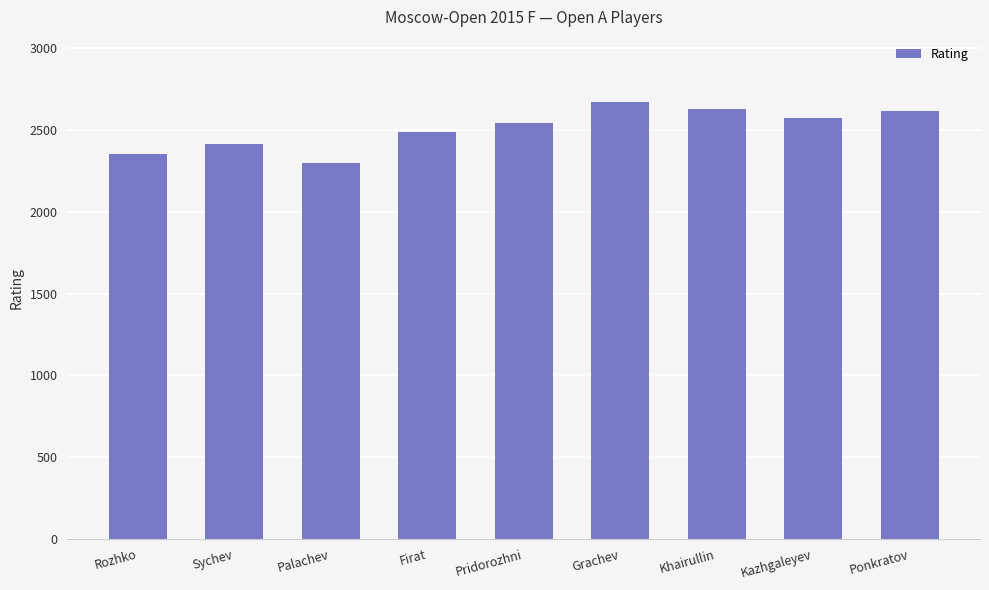

The chart shows a value of 4003 at Rozhko. True or false?

False